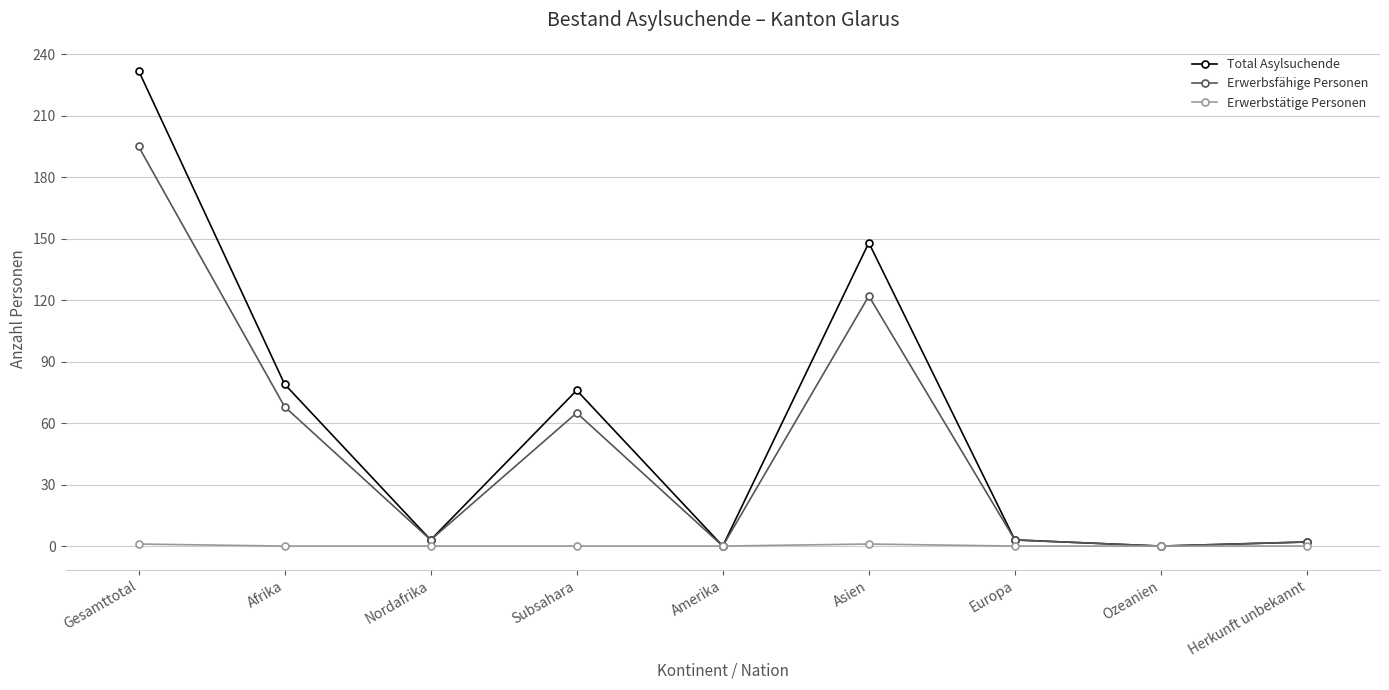

In Erwerbsfähige Personen, how many points are higher than both neighbors (excluding endpoints)?

2